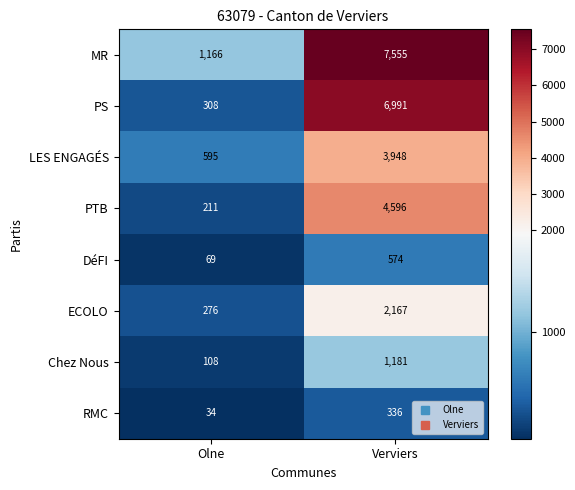

Which category has the lowest value in the Chez Nous series?

Olne